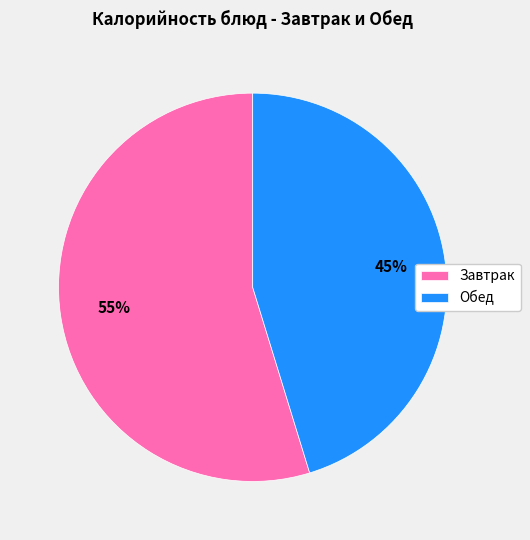

Is the sum of Обед and Завтрак greater than half?

Yes